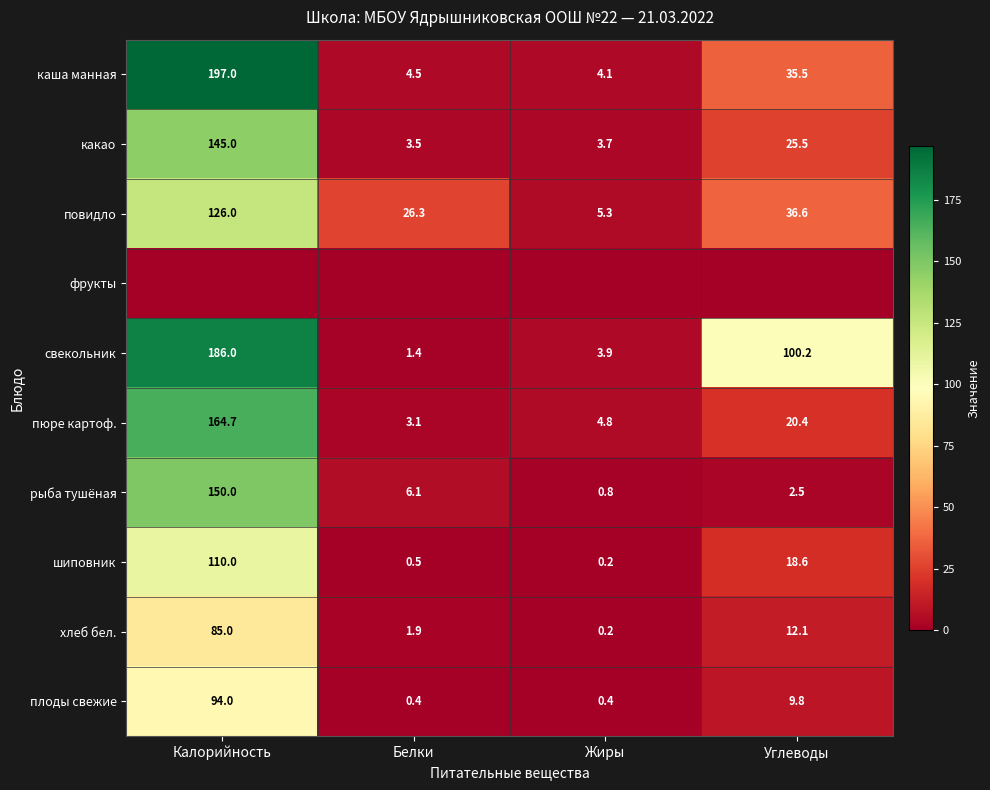

Which category has the highest value in the шиповник series?

Калорийность